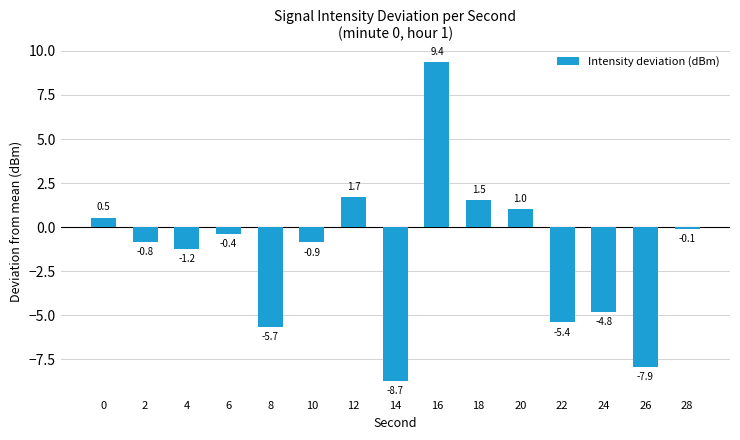

What is the sum of all values?

-21.7